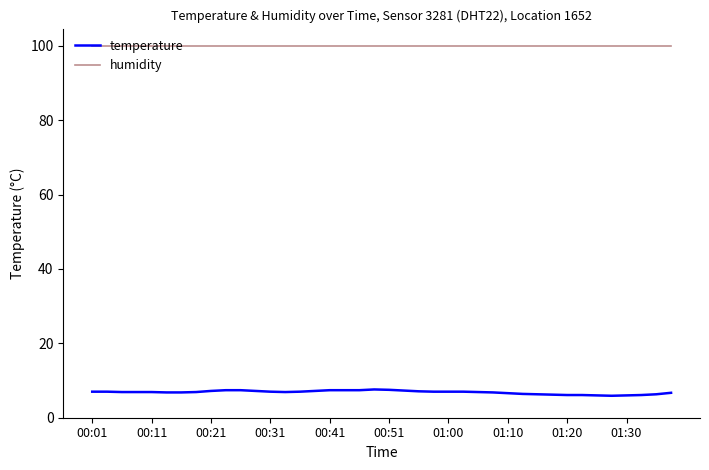

Which series has the widest spread of values?

temperature